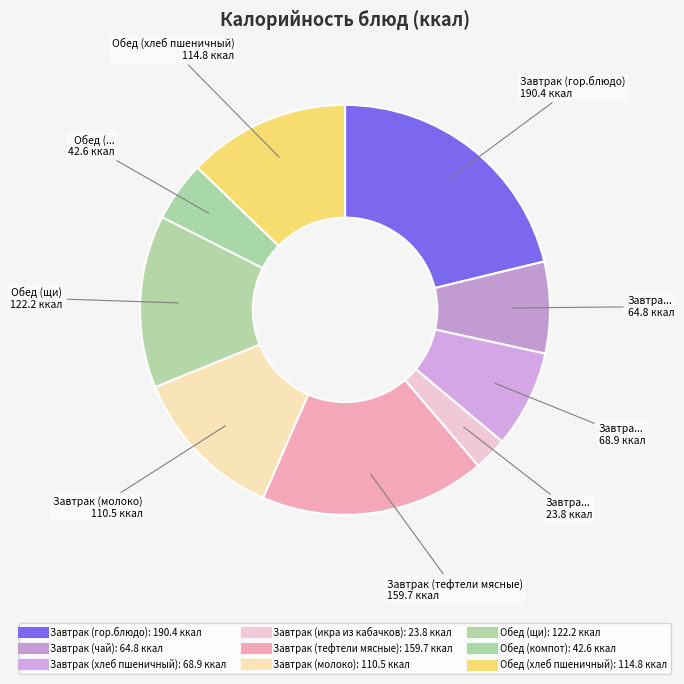

Which has a higher value, Завтрак (икра из кабачков) or Завтрак (гор.блюдо)?

Завтрак (гор.блюдо)